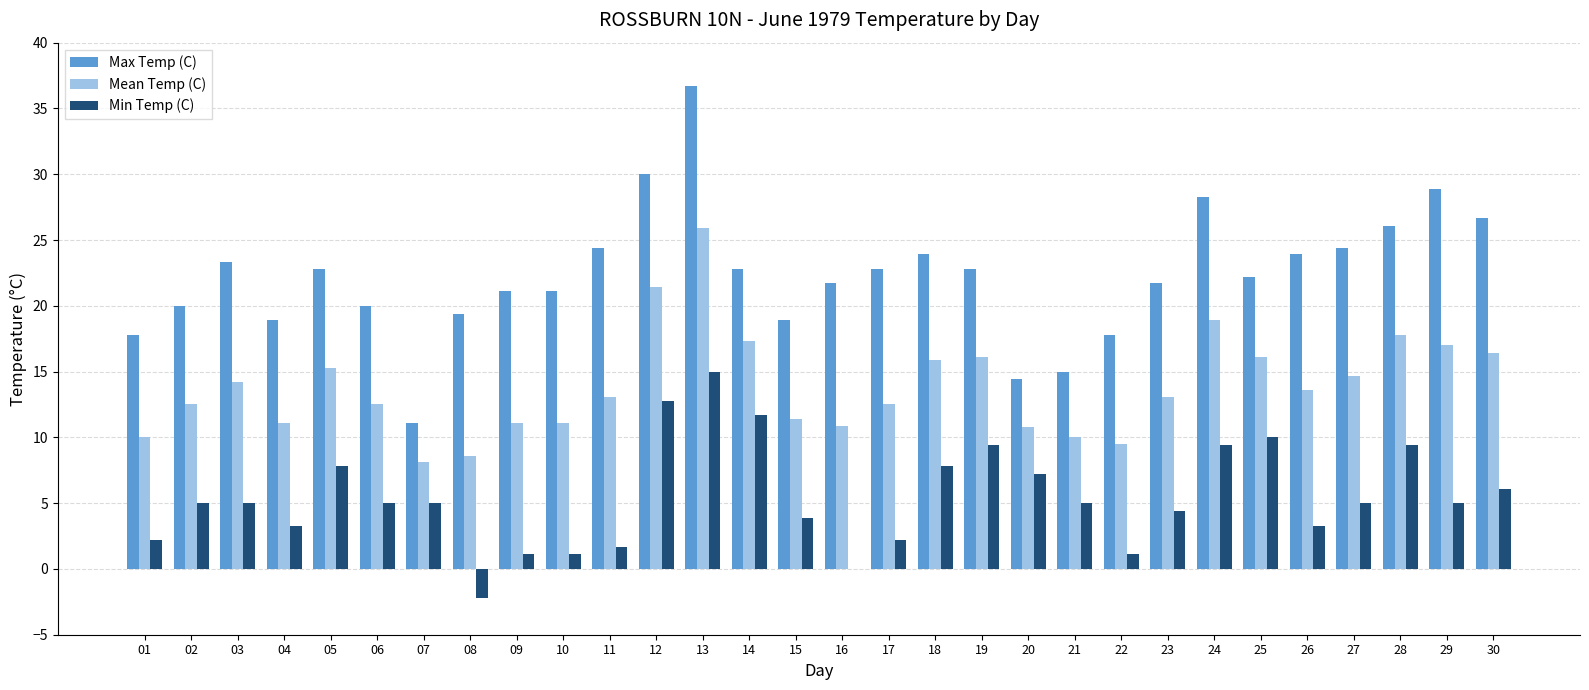

At which category is the sum across all series the highest?

13